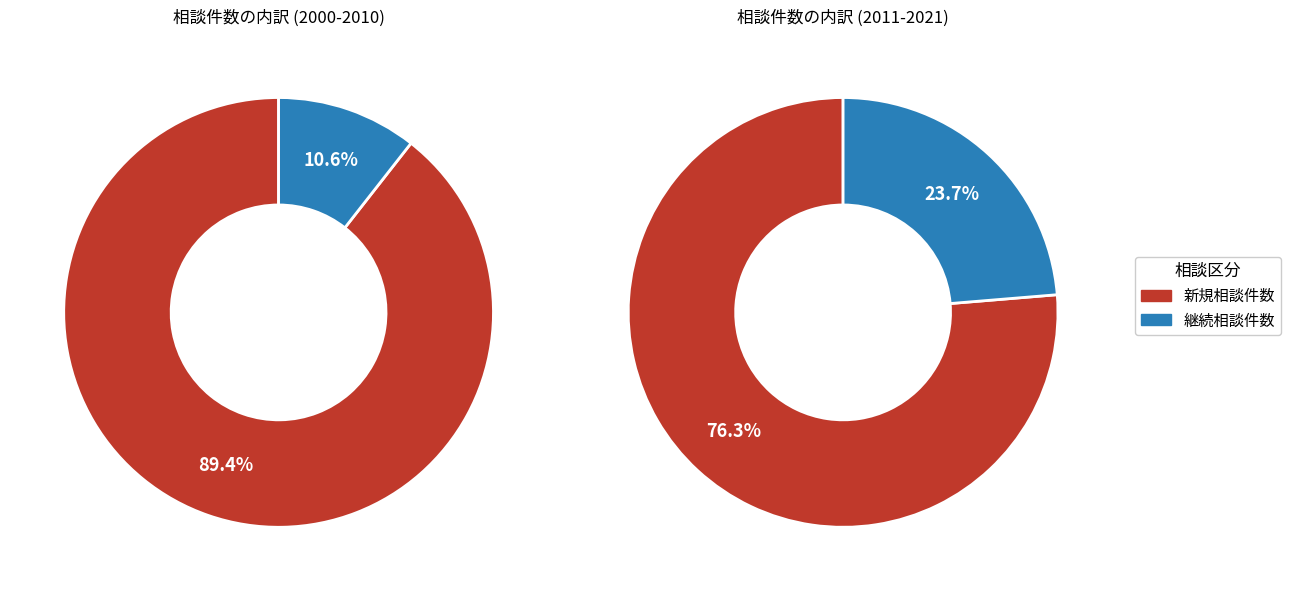

Does 2006 account for over 50% of the chart?

No